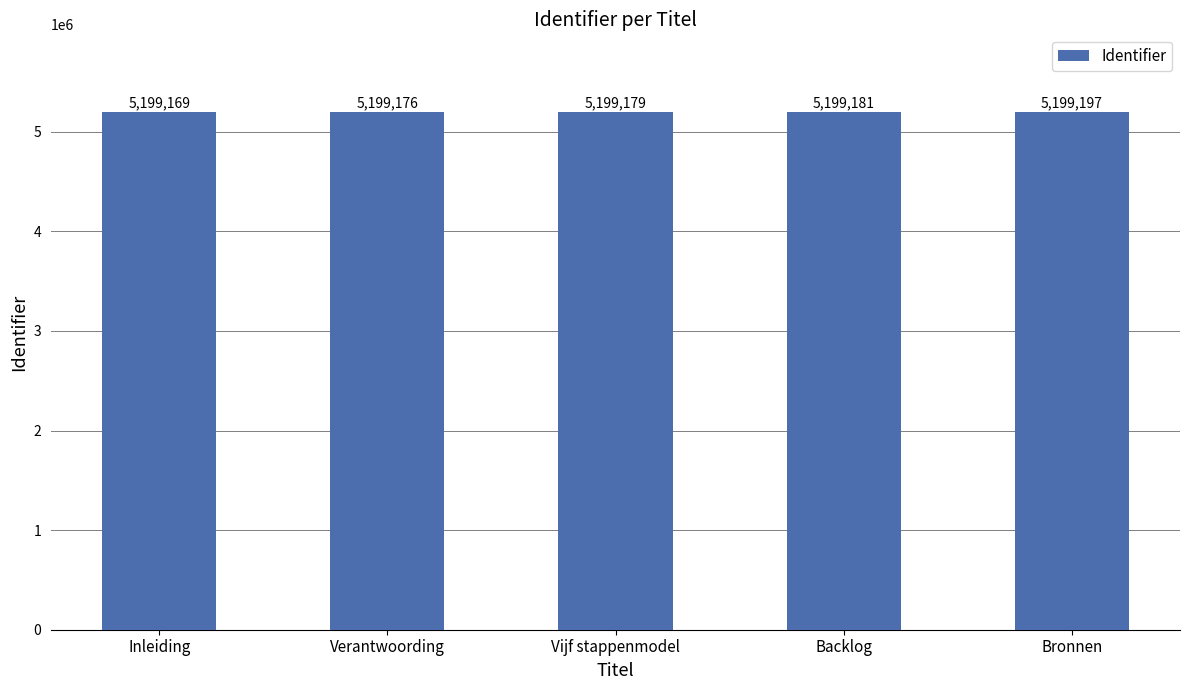

Reading left to right, transcribe all the data shown in this chart.

5199169	5199176	5199179	5199181	5199197